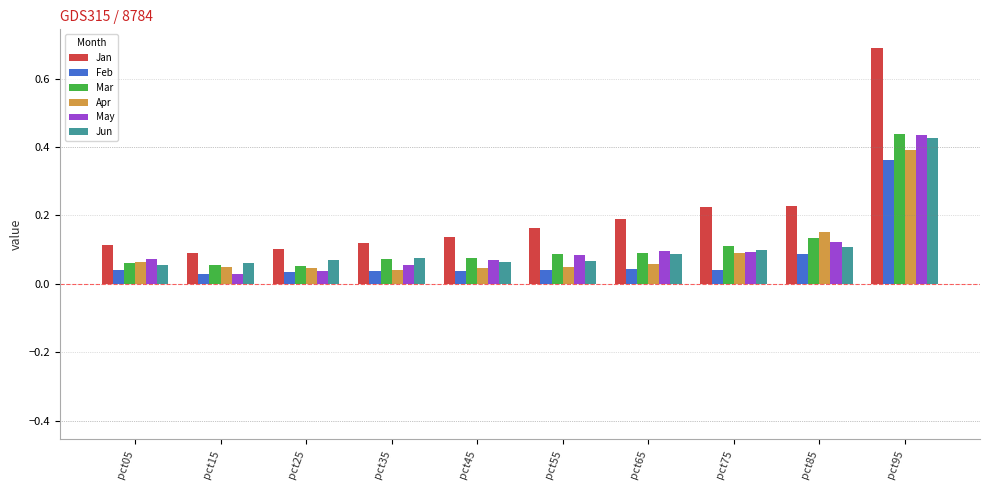

True or false: Mar has a value of 0.1 at pct45.

True